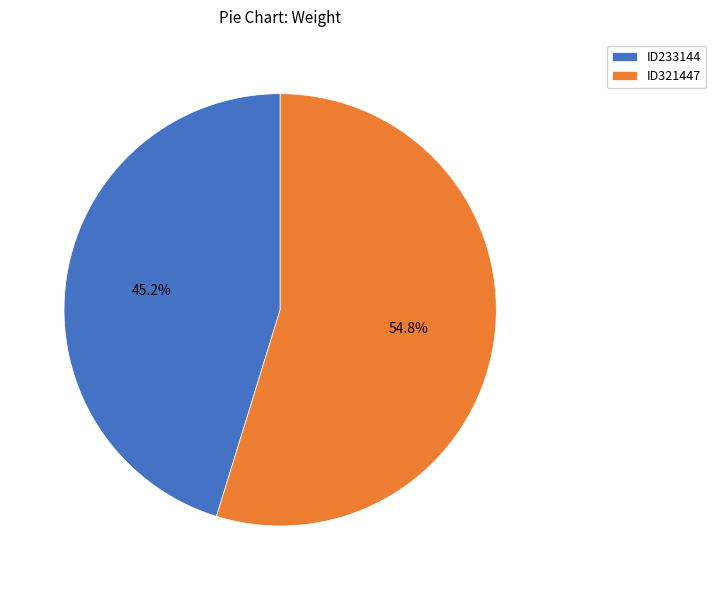

How many slices are in this pie chart?

2